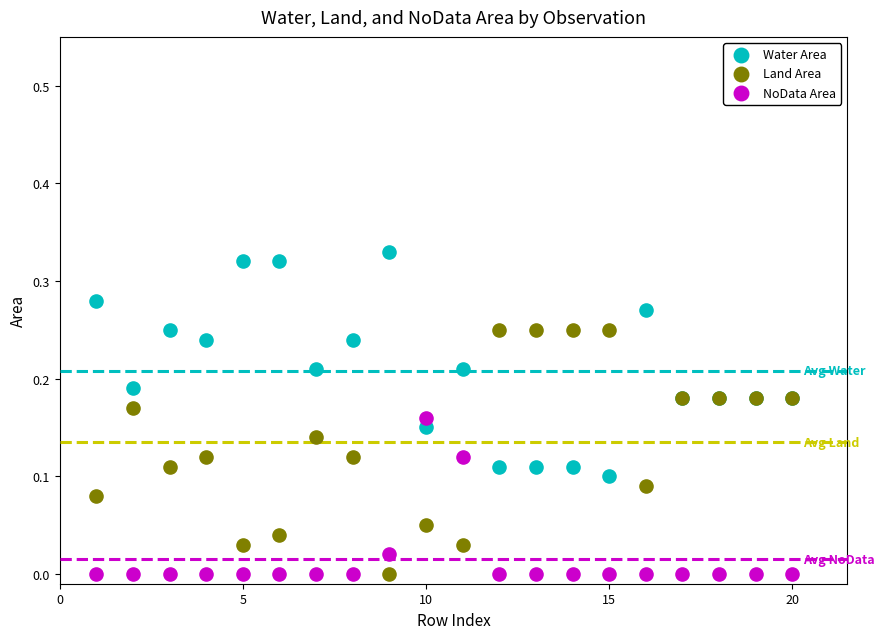

Which series reaches the maximum Y coordinate?

Water Area